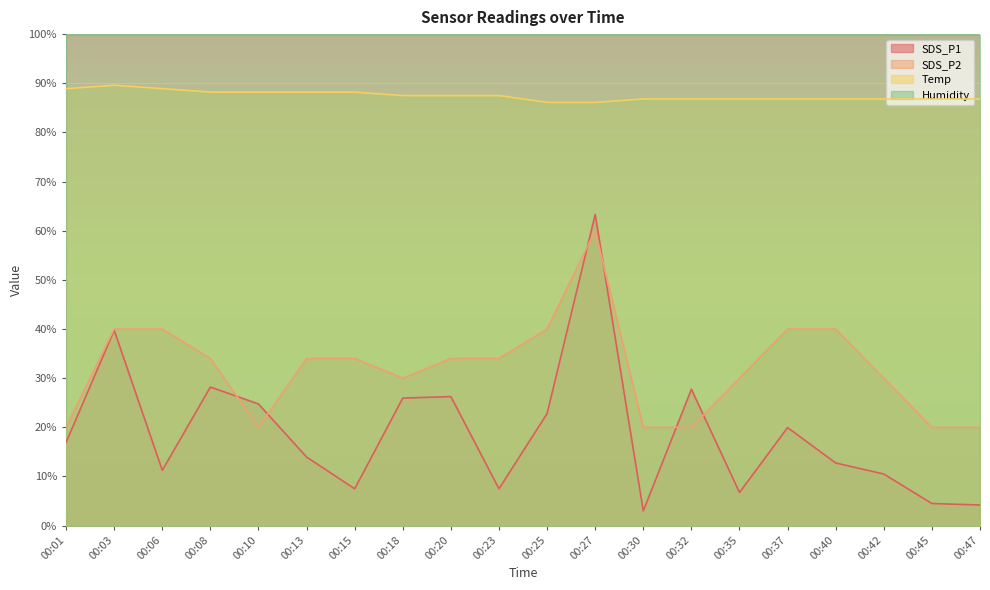

At 00:45, list the series in order from smallest to largest.

SDS_P1, SDS_P2, Temp, Humidity